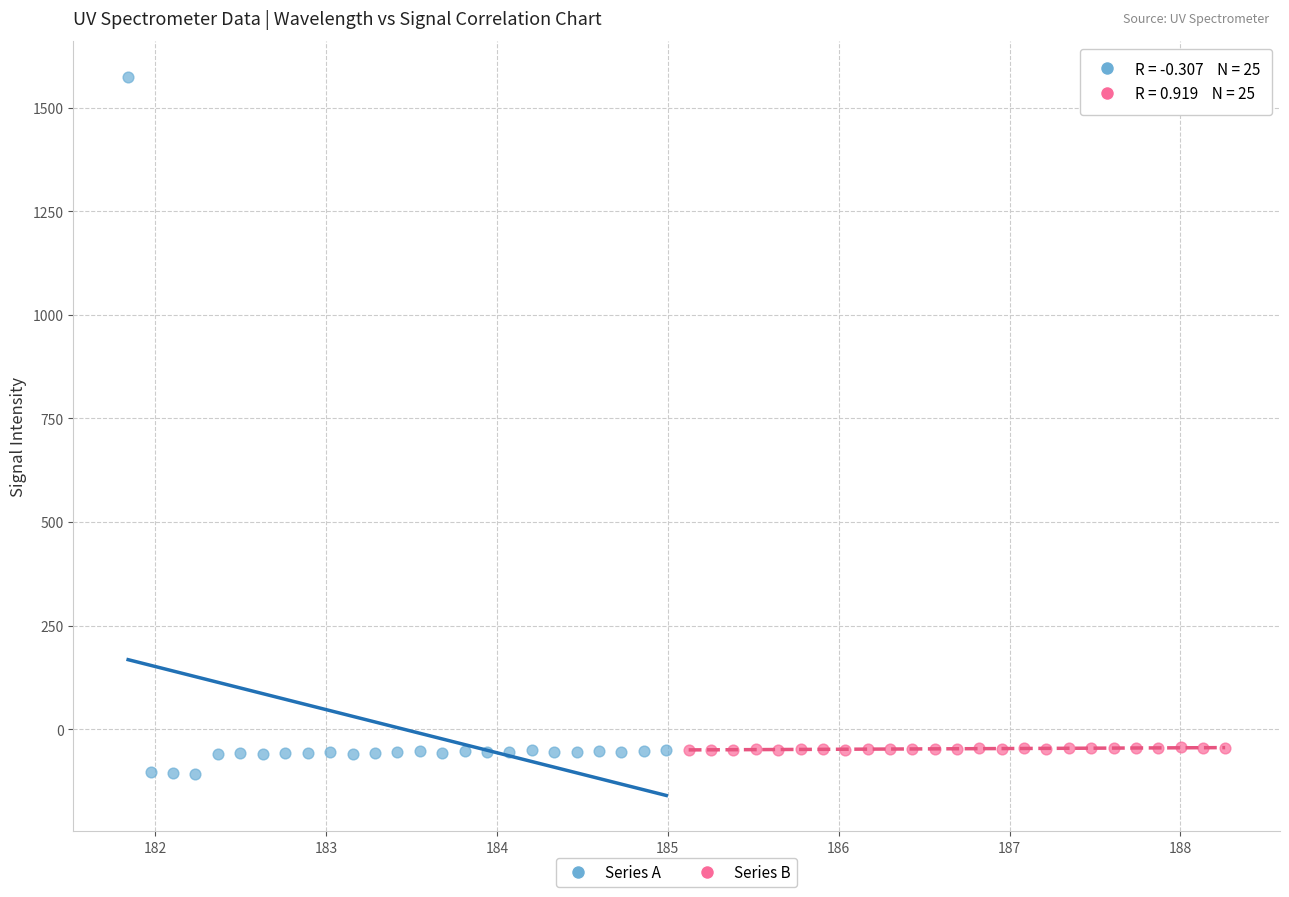

Which series reaches the maximum Y coordinate?

Series A